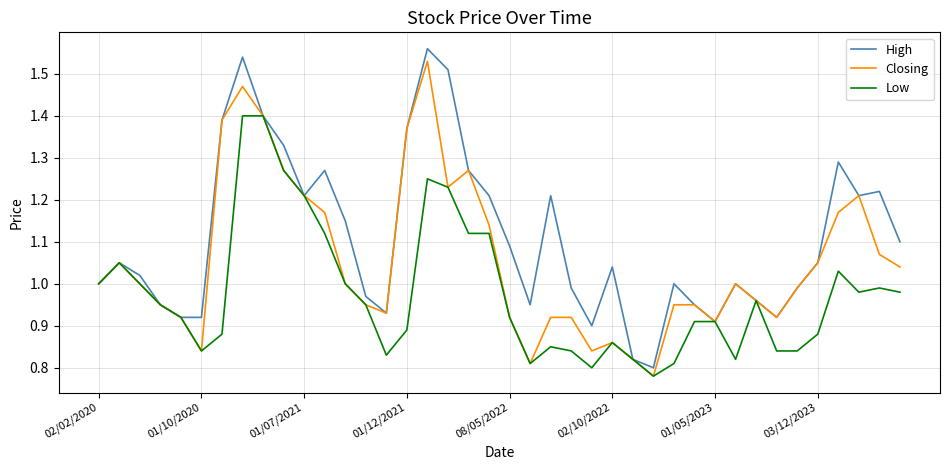

Which series has the largest total across all categories?

High